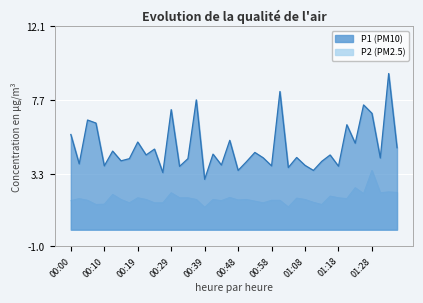

Rank the categories by P1 value from highest to lowest.

01:33, 01:01, 00:36, 01:26, 00:29, 01:28, 00:05, 00:07, 01:21, 00:00, 00:46, 00:19, 01:23, 01:35, 00:24, 00:12, 00:53, 00:41, 00:22, 01:16, 01:06, 00:56, 01:31, 00:17, 00:34, 00:14, 01:13, 00:51, 00:02, 00:44, 01:08, 00:10, 00:58, 01:18, 00:31, 01:03, 00:48, 01:11, 00:27, 00:39